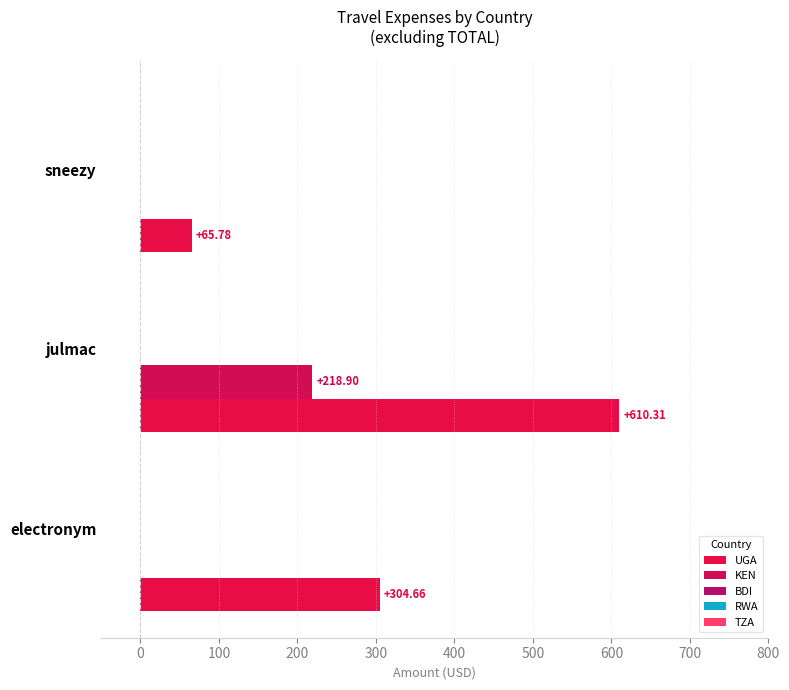

Rank the series by their maximum value, from highest to lowest.

UGA, KEN, BDI, RWA, TZA